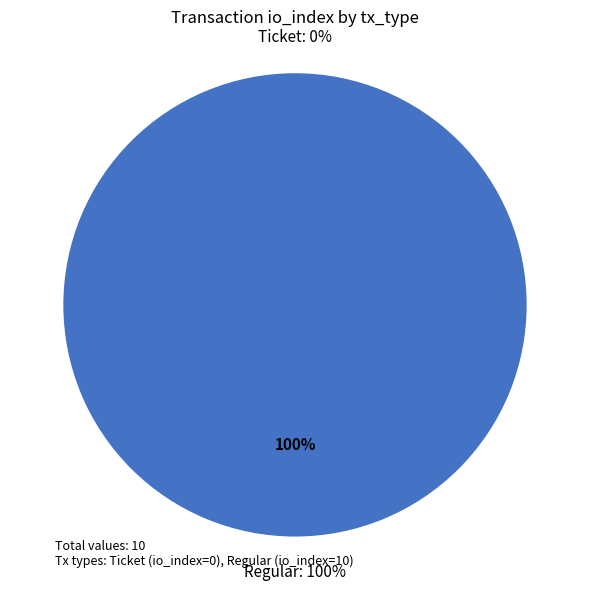

To the nearest percent, what portion does Regular represent?

100%